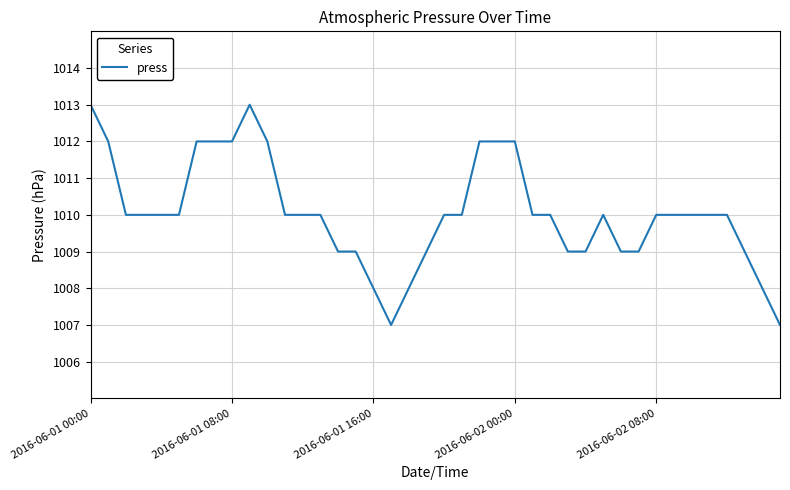

What is the maximum value shown in the chart?

1013